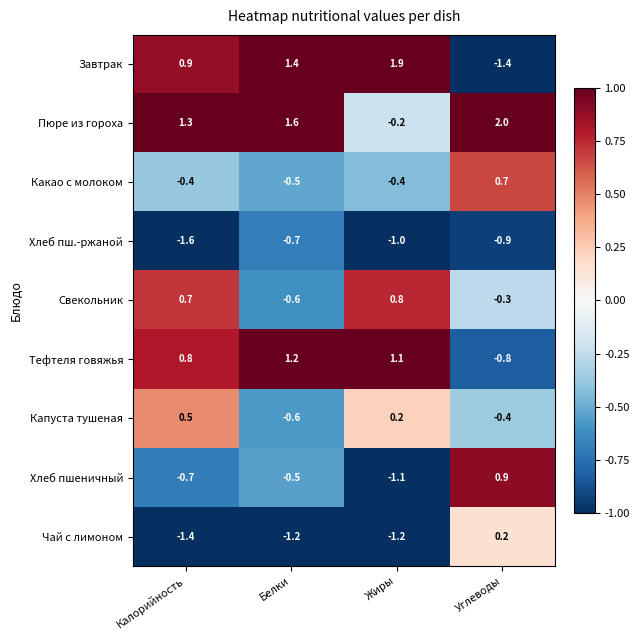

At which label does Какао с молоком reach its peak?

Углеводы